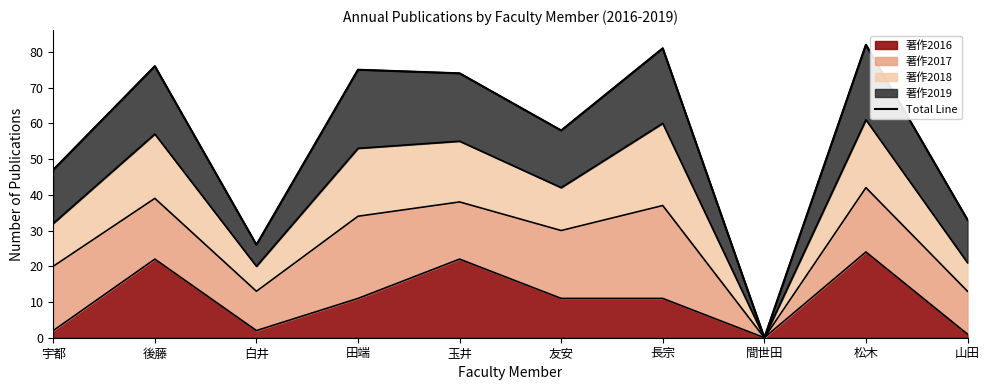

How many points are lower than both their immediate neighbors (excluding endpoints)?

3